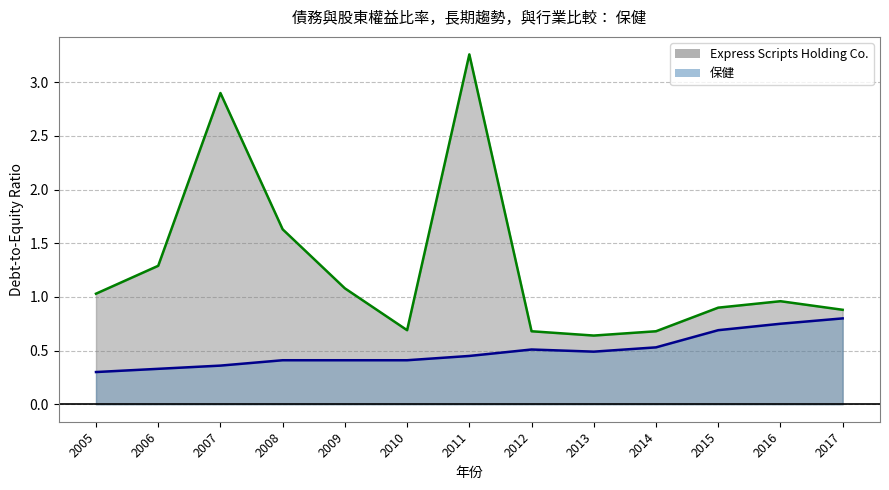

What is the value of the 保健 point at the 5th from the left?

0.4